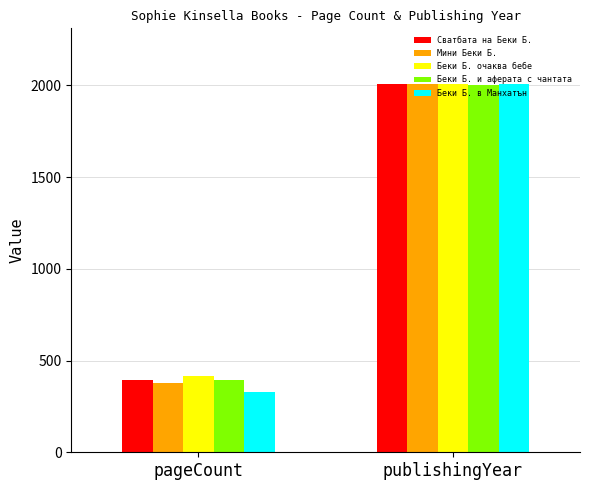

What is the label of the 1st bar from the left?

pageCount